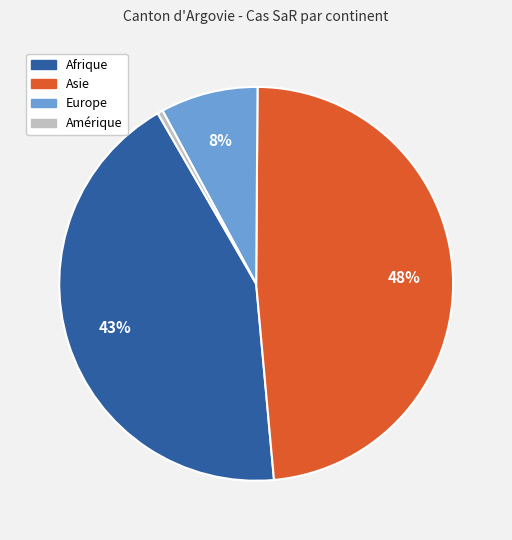

To the nearest percent, what is the difference between the largest and smallest slice percentages?

48%